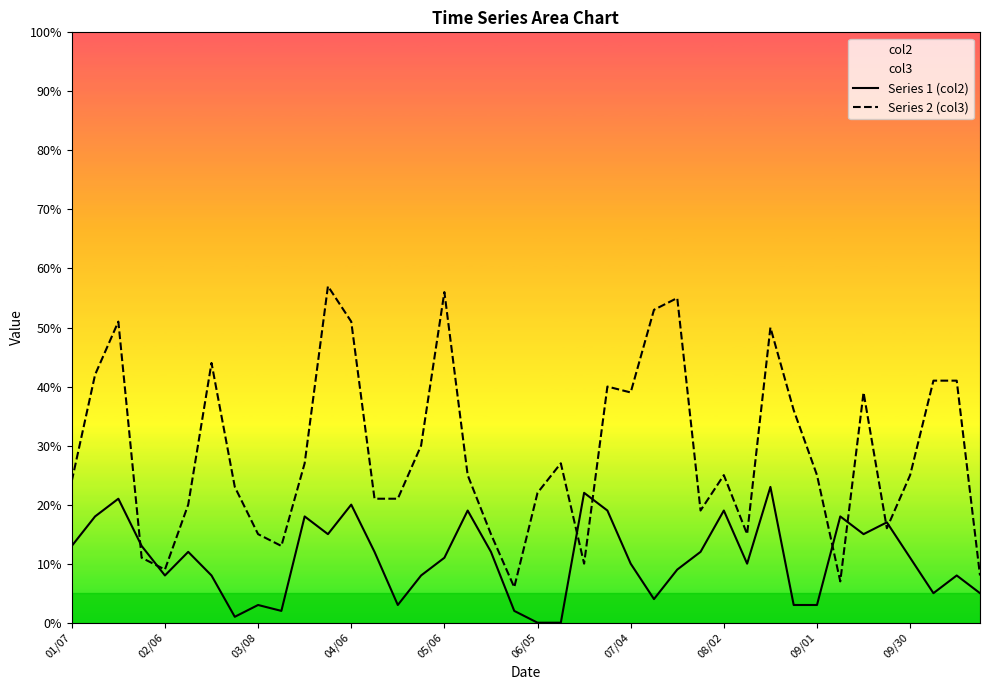

Reading left to right, list all the values displayed in this chart.

Series 1 (col2): 13	18	21	13	8	12	8	1	3	2	18	15	20	12	3	8	11	19	12	2	0	0	22	19	10	4	9	12	19	10	23	3	3	18	15	17	11	5	8	5
Series 2 (col3): 24	42	51	11	9	20	44	23	15	13	27	57	51	21	21	30	56	25	15	6	22	27	10	40	39	53	55	19	25	15	50	36	25	7	39	16	25	41	41	8